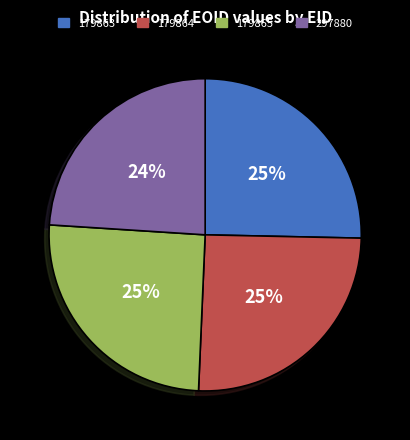

Which slice is the smallest?

297880